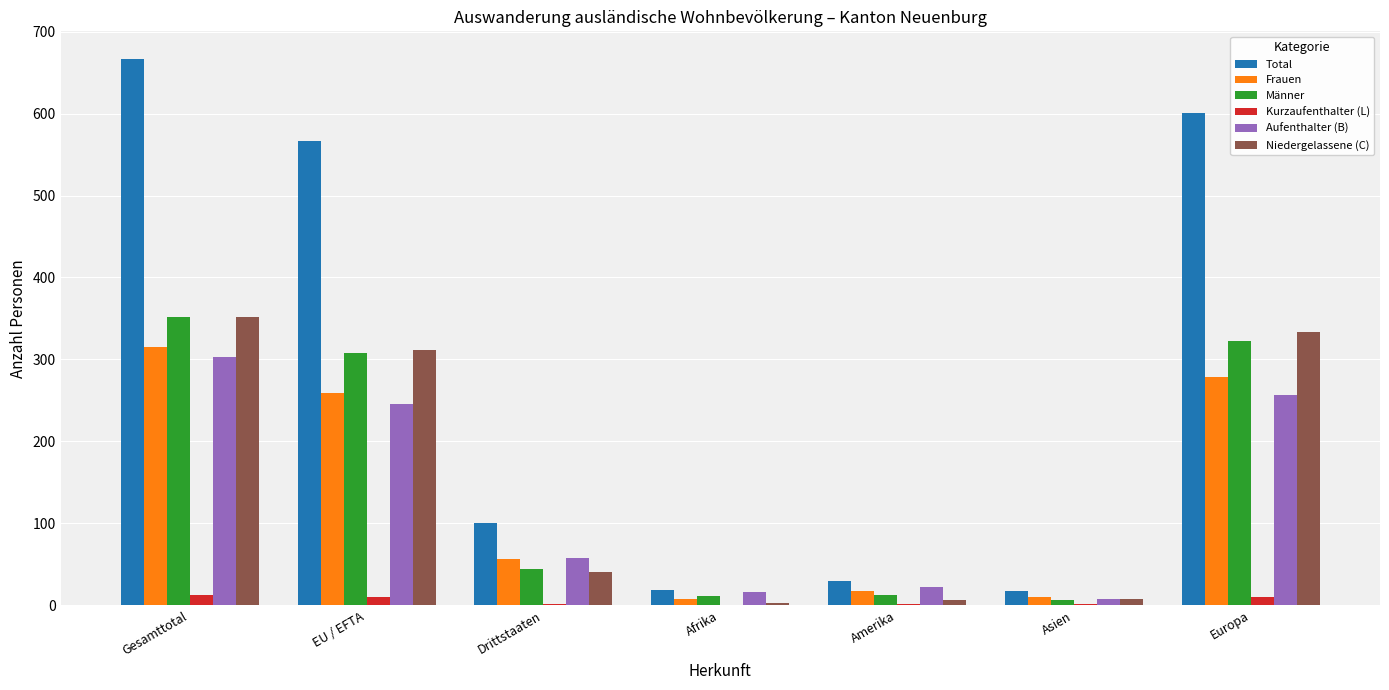

Is it true that Niedergelassene (C) equals 529 at Gesamttotal?

False